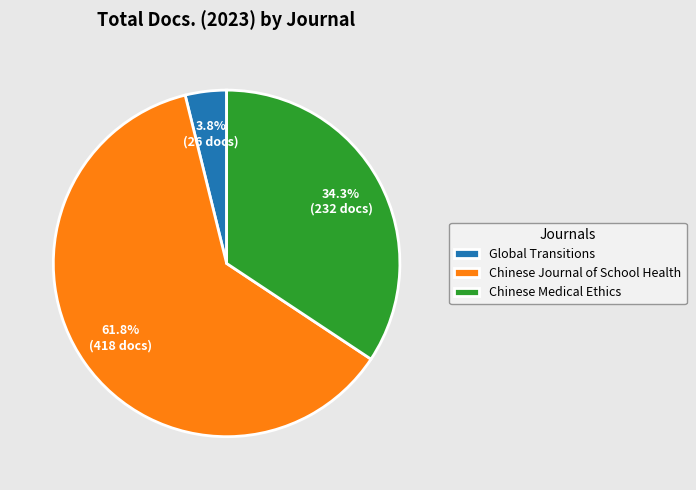

How much of the chart is everything except Chinese Medical Ethics?

65.7%